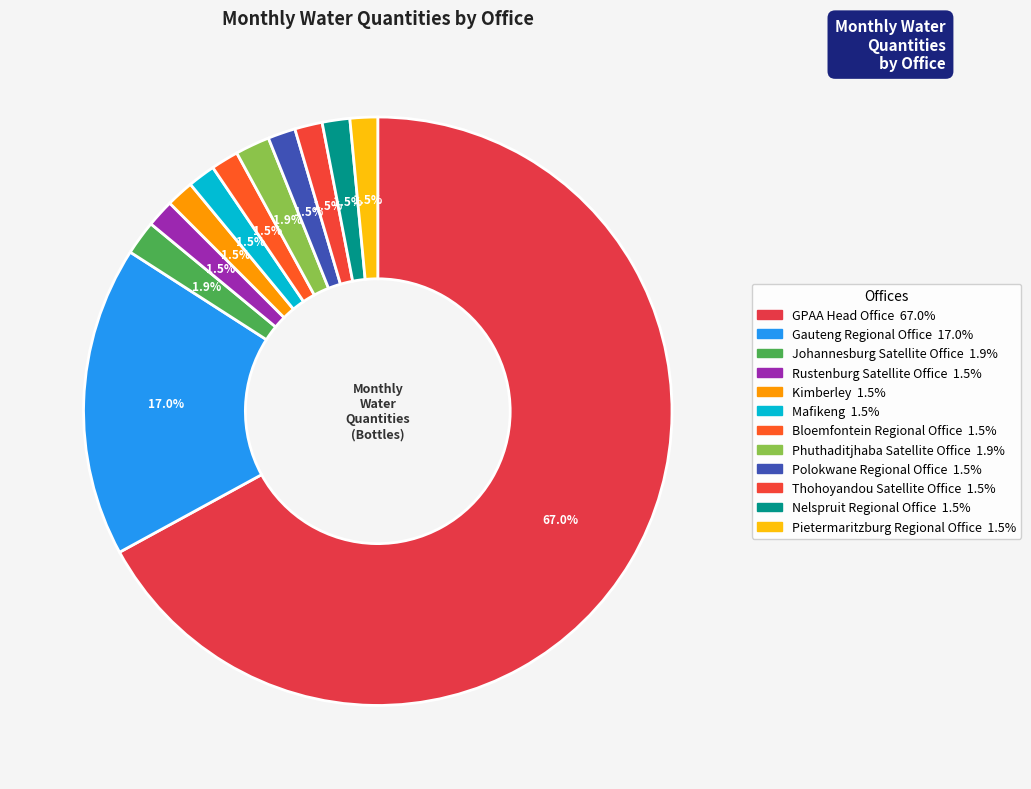

Count the number of slices in the pie.

12